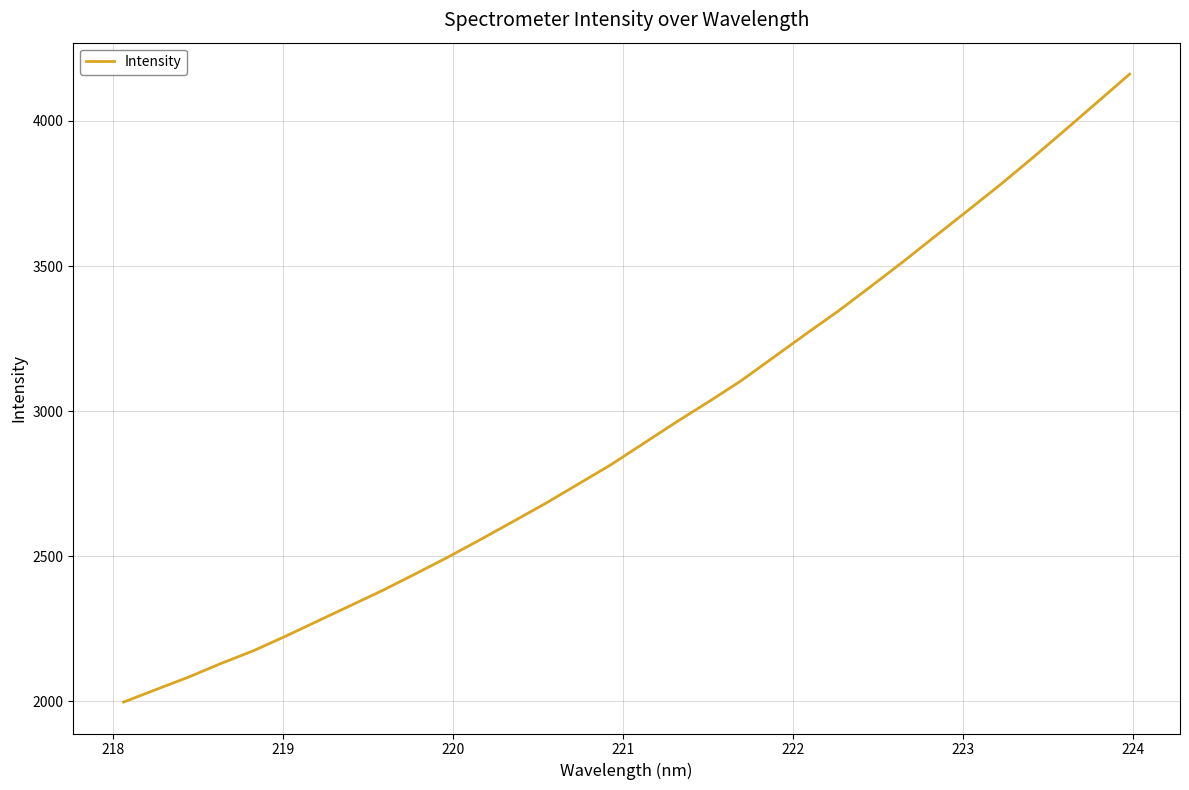

What is the difference between the maximum and minimum values?

2164.7